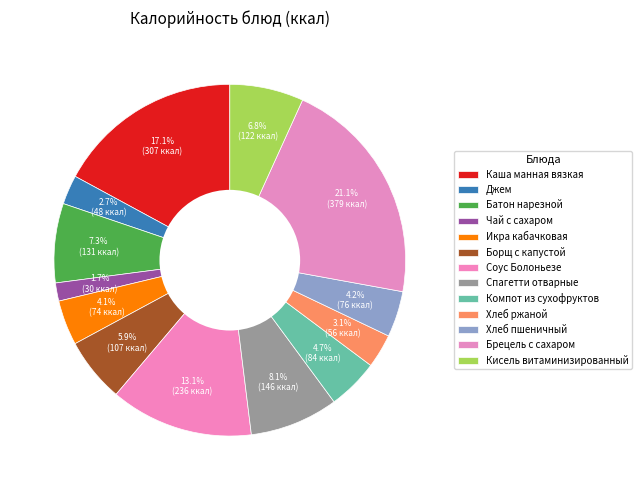

Rank the categories by value from highest to lowest.

Брецель с сахаром, Каша манная вязкая, Соус Болоньезе, Спагетти отварные, Батон нарезной, Кисель витаминизированный, Борщ с капустой, Компот из сухофруктов, Хлеб пшеничный, Икра кабачковая, Хлеб ржаной, Джем, Чай с сахаром